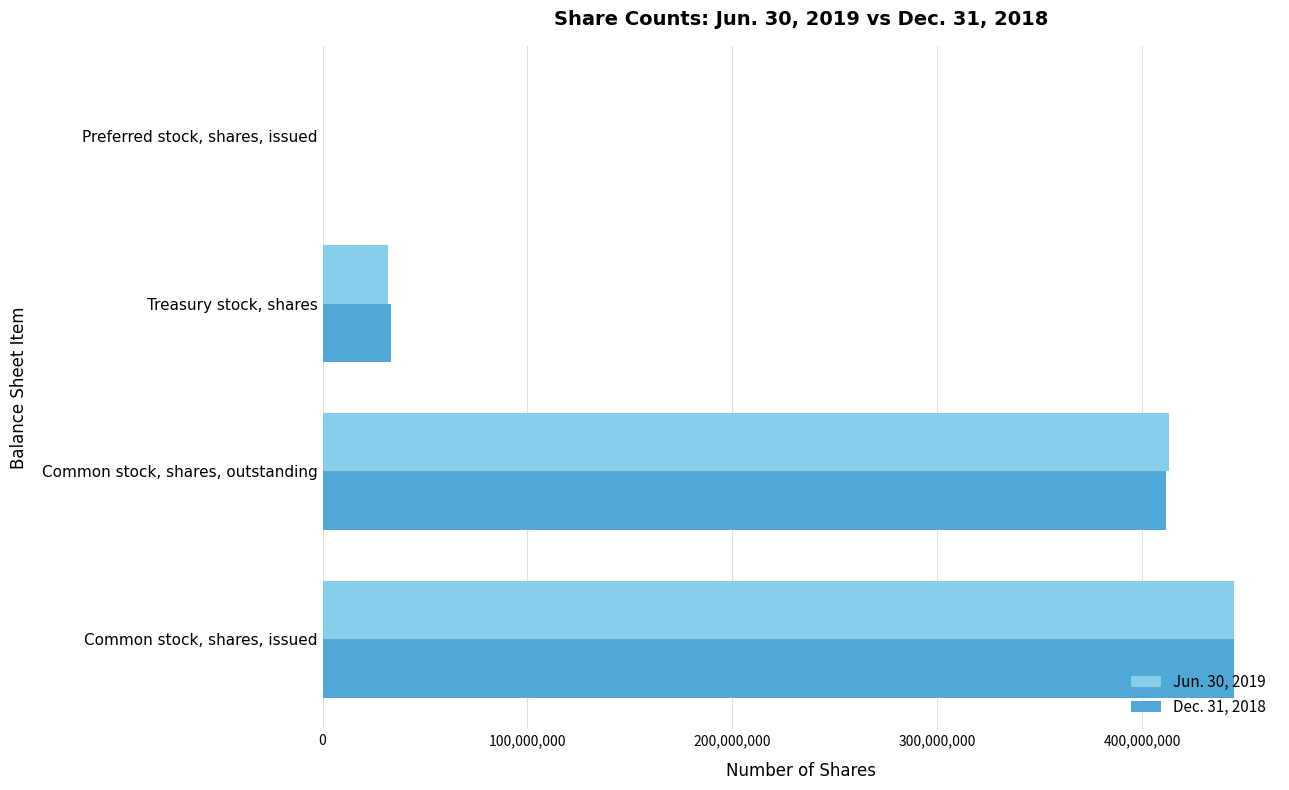

What is the total value across all series at Common stock, shares, outstanding?

824497207